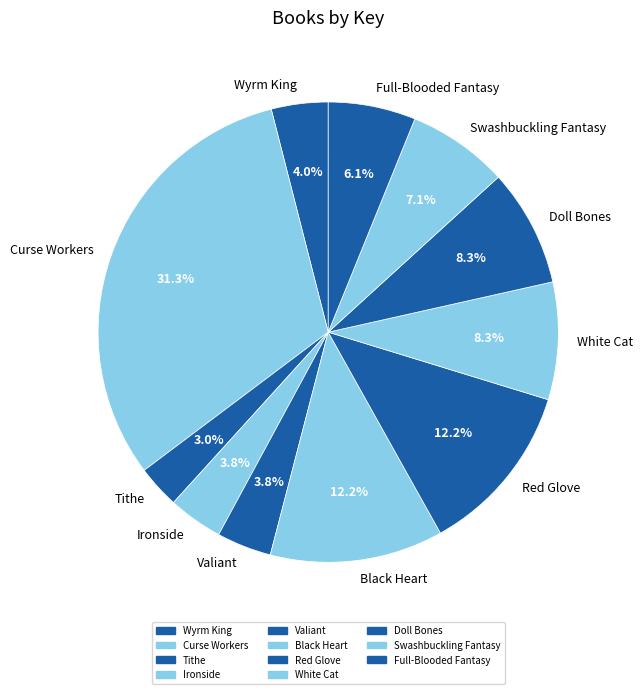

How many segments does this pie chart have?

11